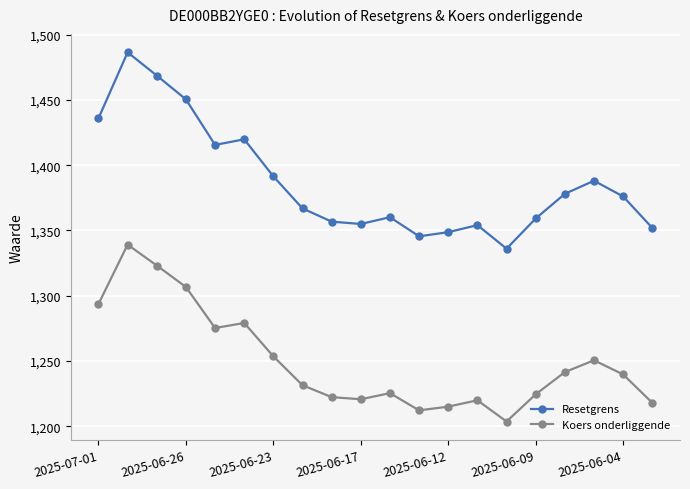

What is the difference between the maximum and minimum values in the Koers onderliggende series?

135.5